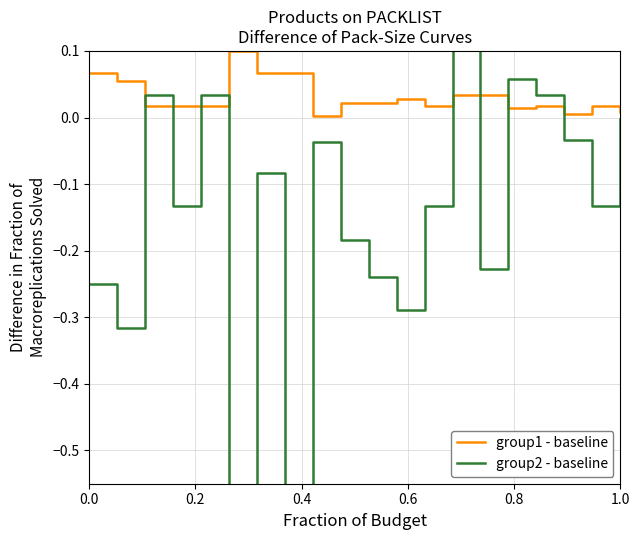

How many intersections are there between group1 - baseline and group2 - baseline?

8